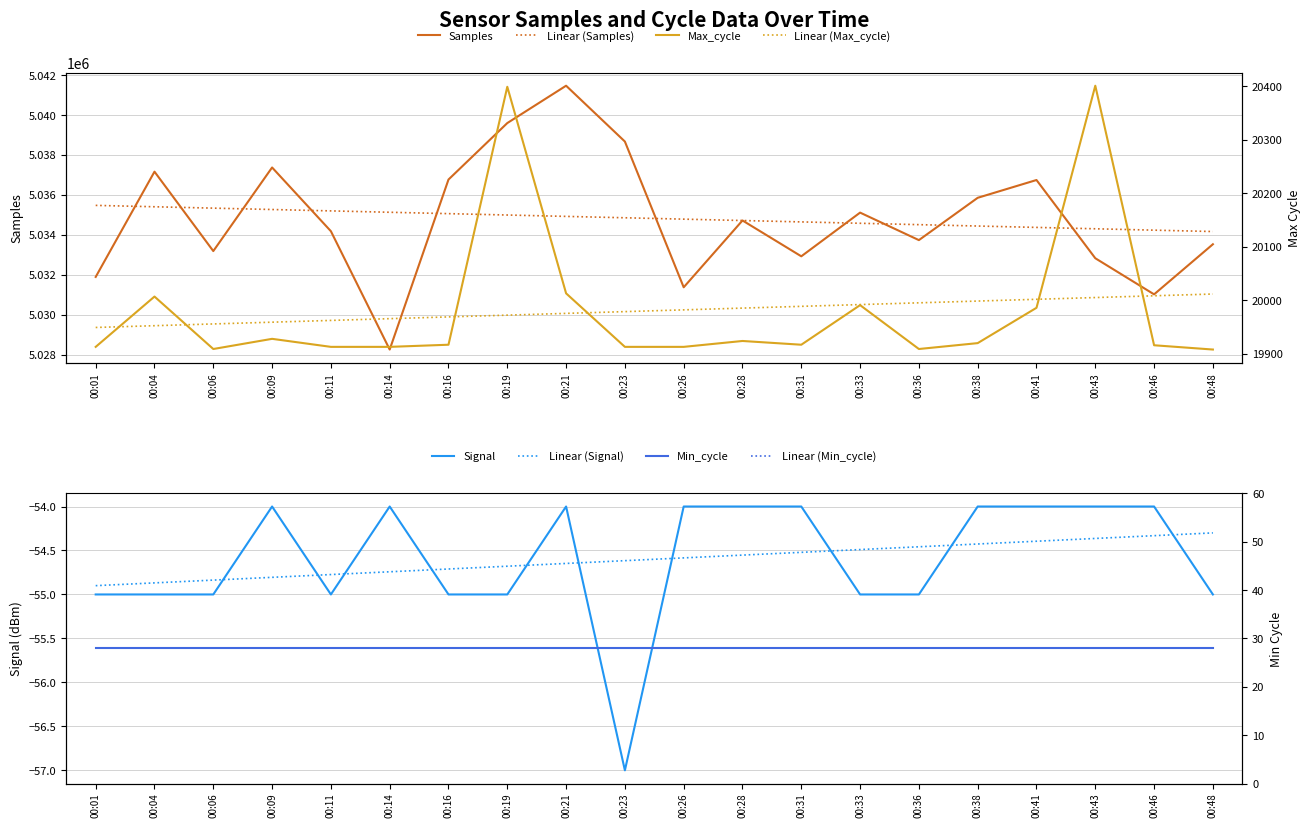

Reading right to left, extract all data points from this chart.

Samples: 5033528	5031018	5032827	5036746	5035855	5033735	5035113	5032924	5034719	5031372	5038673	5041470	5039599	5036770	5028253	5034181	5037374	5033186	5037164	5031891
Max_cycle: 19908	19916	20401	19986	19920	19909	19991	19917	19924	19913	19913	20013	20399	19917	19913	19913	19928	19909	20007	19913
Signal: -55	-54	-54	-54	-54	-55	-55	-54	-54	-54	-57	-54	-55	-55	-54	-55	-54	-55	-55	-55